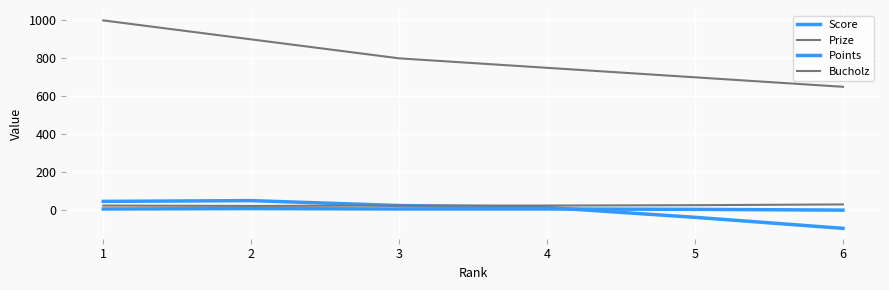

Is it true that Bucholz equals 14 at 5?

False